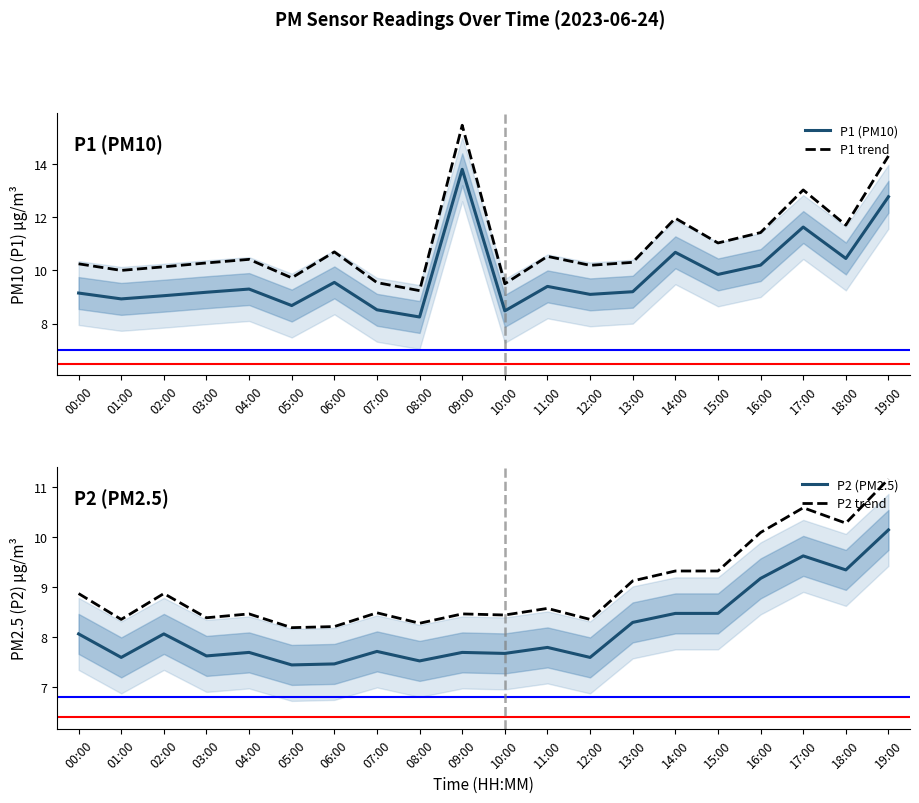

At how many categories does at least one series exceed 13?

3